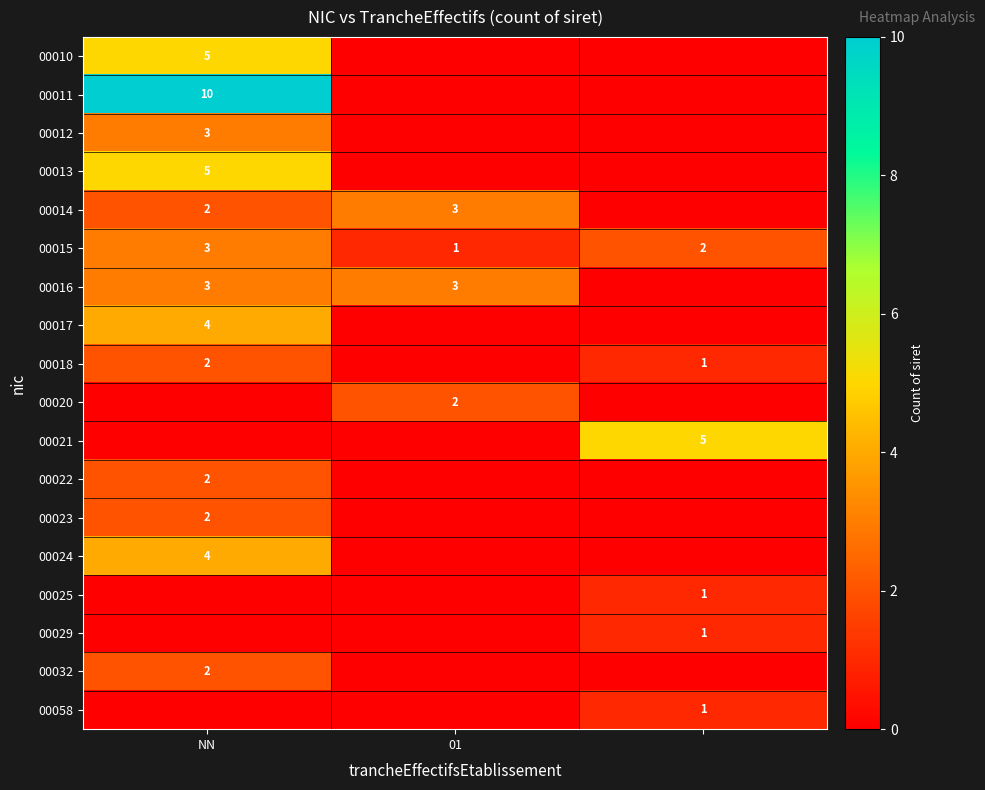

The value of 00012 at NN is 3. True or false?

True